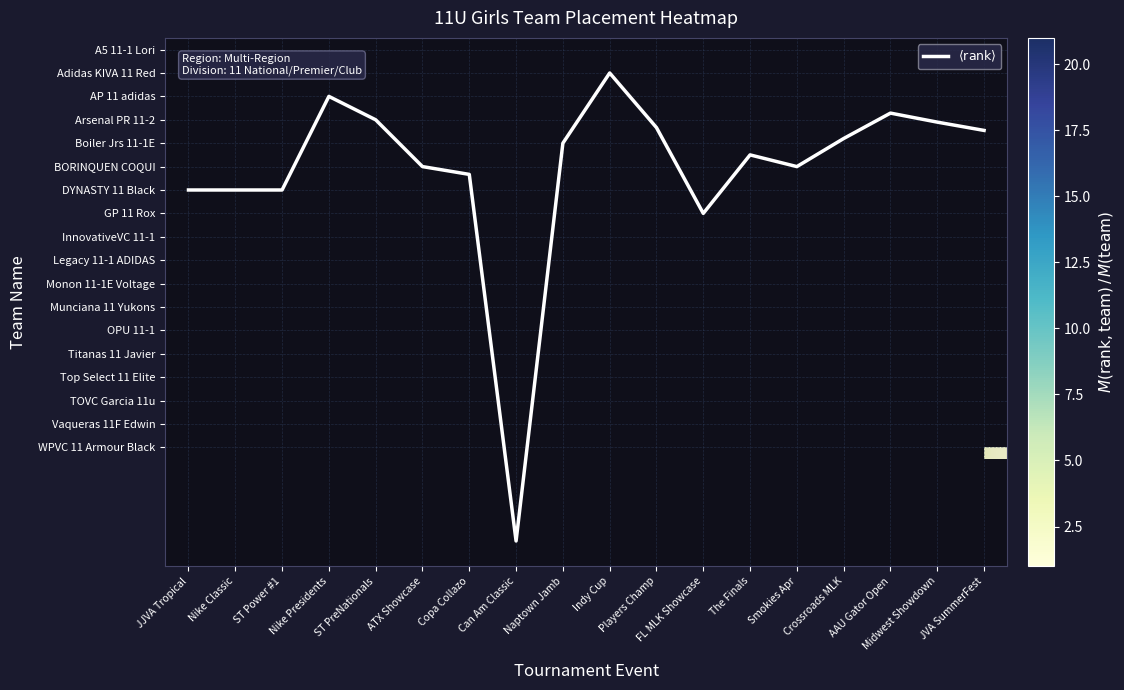

List the series in order of their peak value, lowest first.

$\langle \mathrm{rank} \rangle$, A5 11-1 Lori, Adidas KIVA 11 Red, AP 11 adidas, Arsenal PR 11-2, Boiler Jrs 11-1E, BORINQUEN COQUI, DYNASTY 11 Black, GP 11 Rox, InnovativeVC 11-1, Legacy 11-1 ADIDAS, Monon 11-1E Voltage, Munciana 11 Yukons, OPU 11-1, Titanas 11 Javier, Top Select 11 Elite, TOVC Garcia 11u, Vaqueras 11F Edwin, WPVC 11 Armour Black